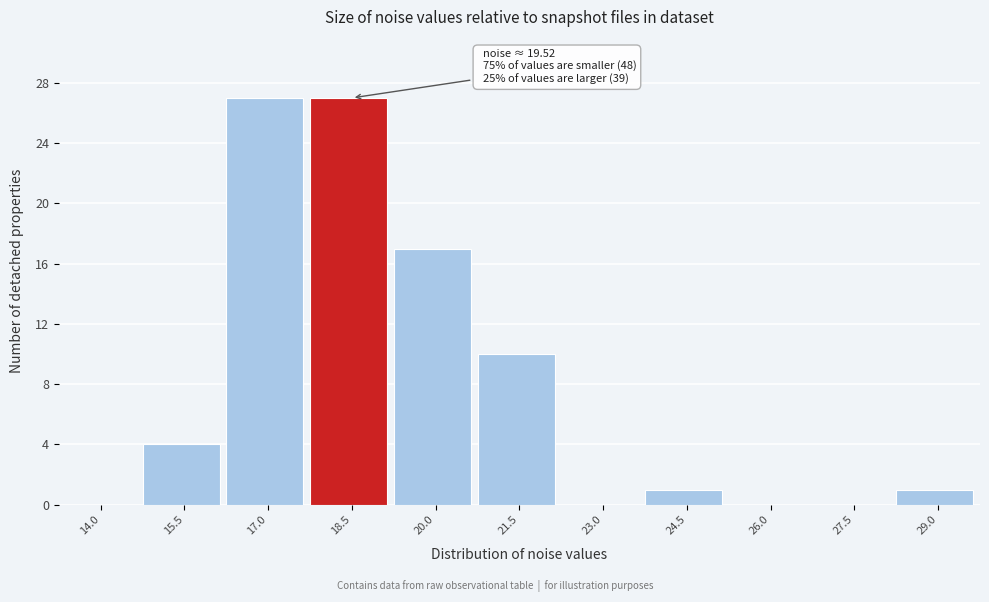

Reading left to right, extract all data points from this chart.

14.0=0	15.5=4	17.0=27	18.5=27	20.0=17	21.5=10	23.0=0	24.5=1	26.0=0	27.5=0	29.0=1